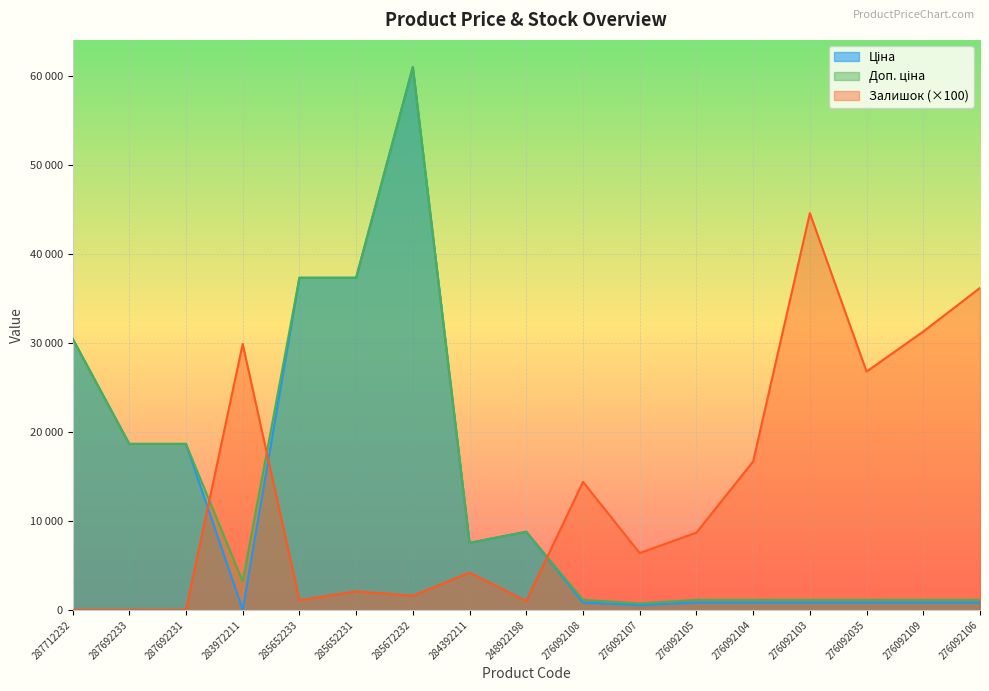

What is the difference between the Ціна values at 283972211 and 248922198?

8765.6